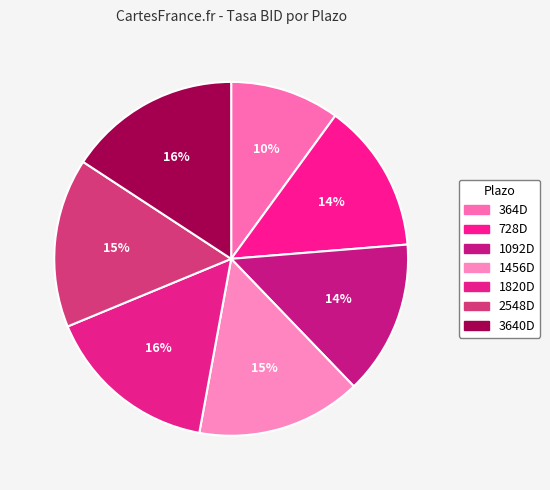

What is the change in value from 2548D to 3640D?

+0.5